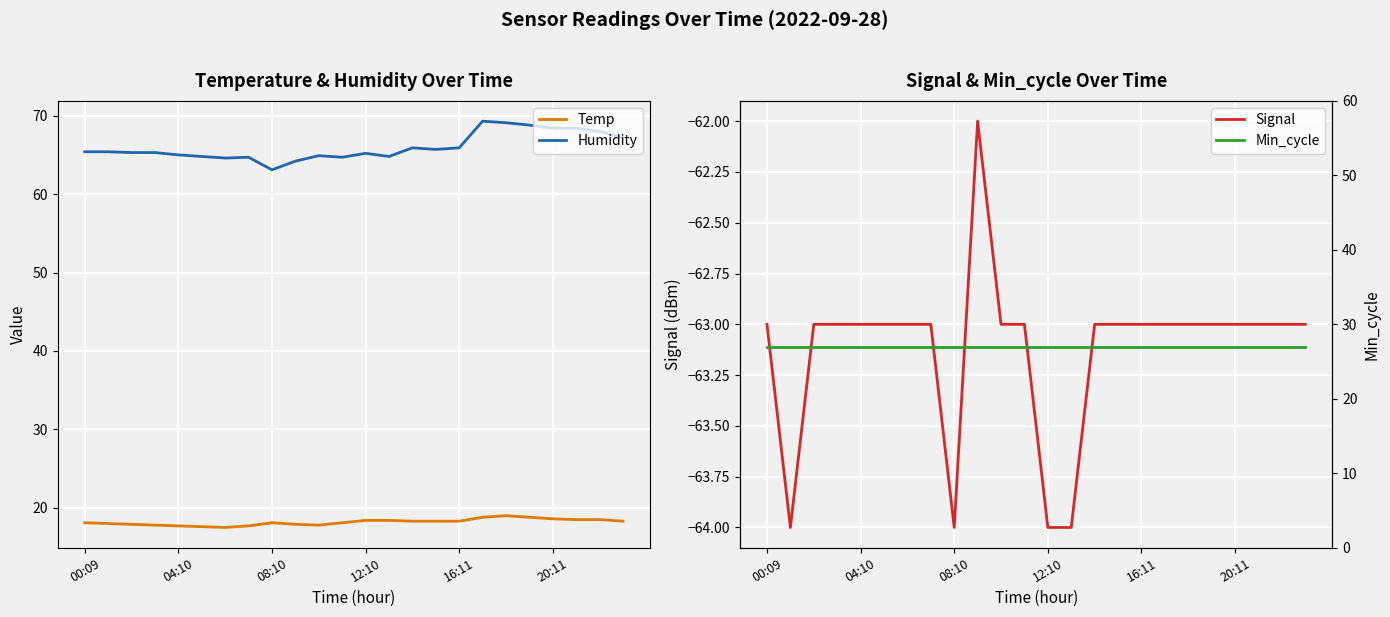

The Humidity series shows 28.5 at 16:11. True or false?

False